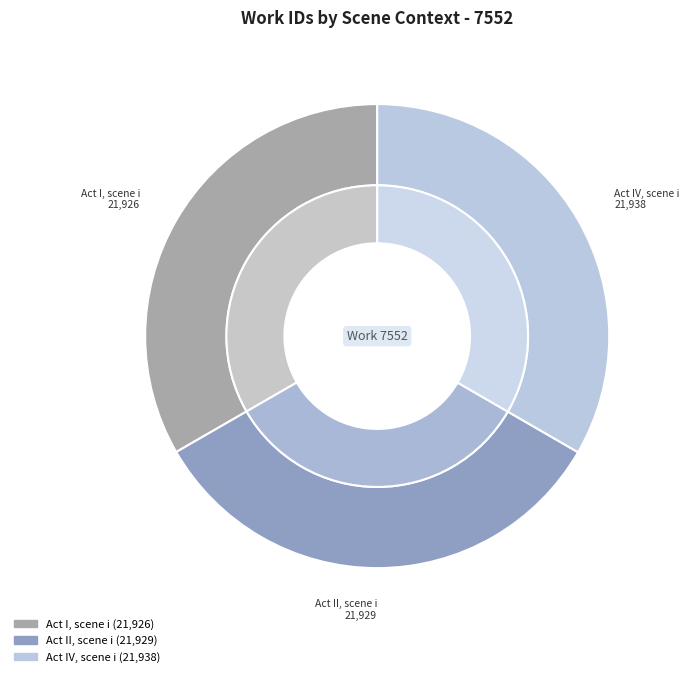

True or false: Act II, scene i accounts for 39% of the total.

False